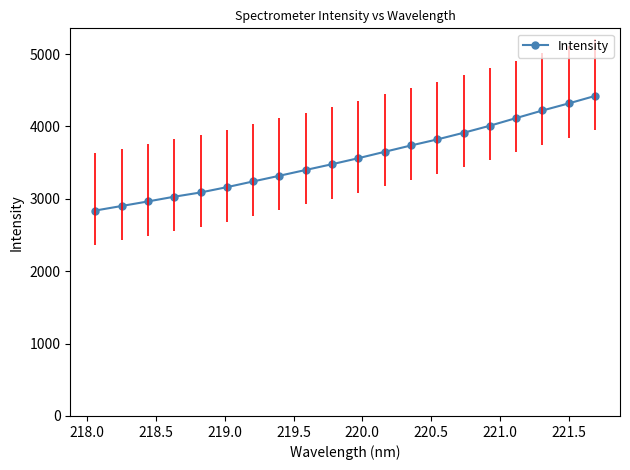

Reading left to right, what are all the values shown in this chart?

2837.8	2900.5	2963.4	3028.8	3087.3	3160.7	3239.9	3318.4	3398.4	3478.0	3561.1	3649.3	3736.7	3820.3	3911.9	4009.4	4115.2	4219.7	4317.7	4420.8